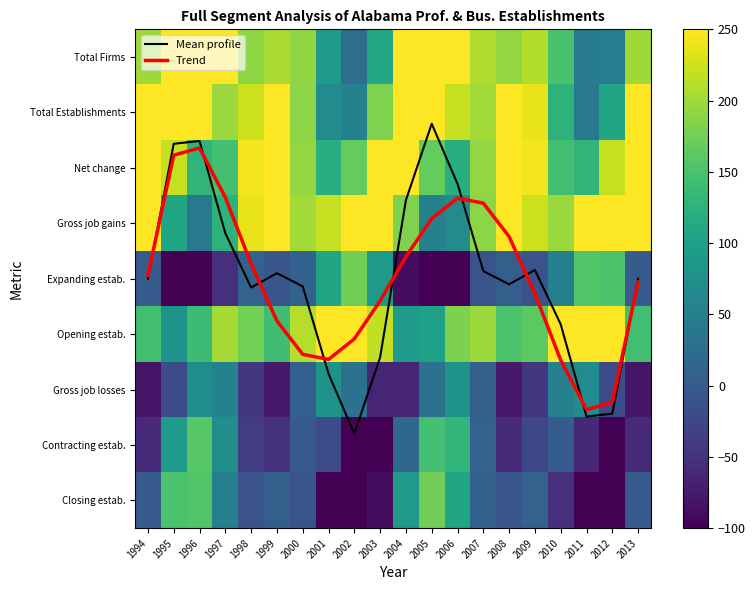

Is it true that Opening estab. equals 331.0 at 2001?

True